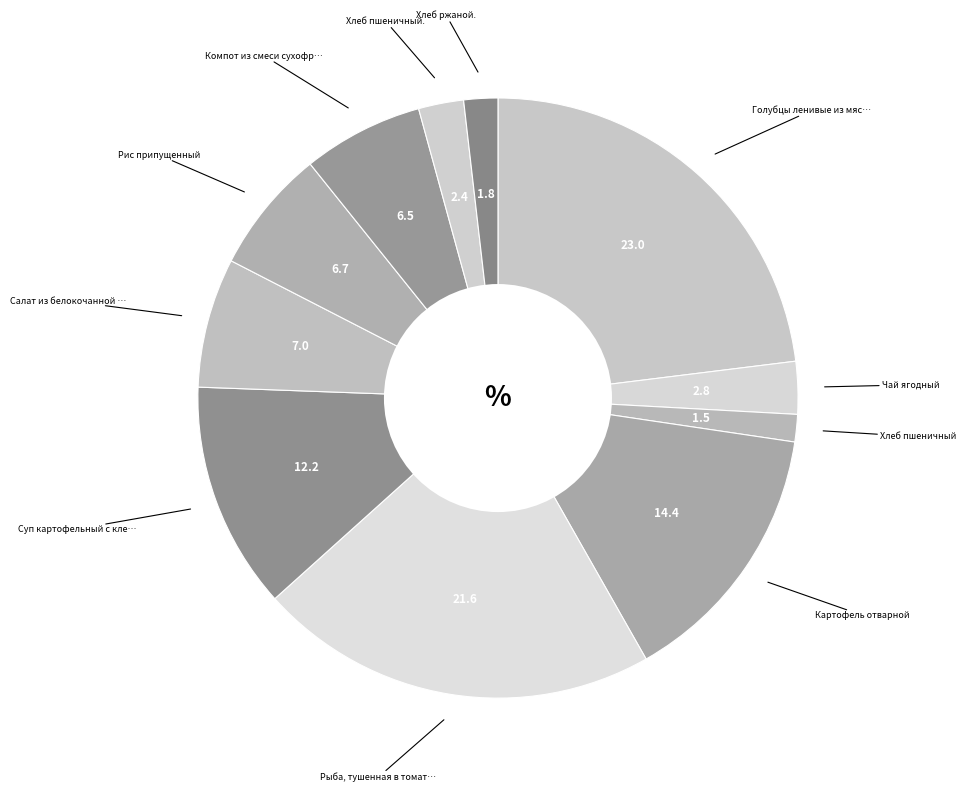

Count the number of slices in the pie.

11